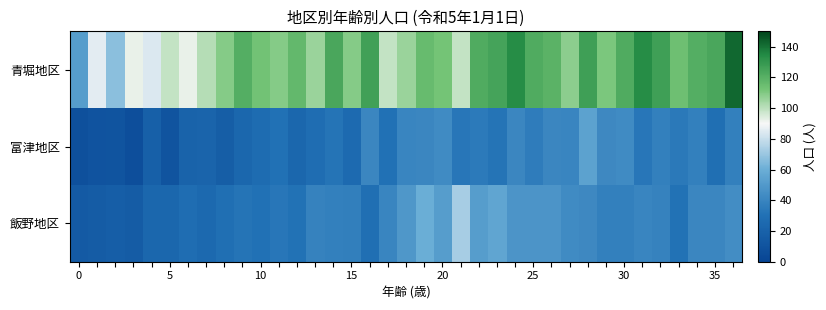

Reading left to right, list all the values displayed in this chart.

青堀地区: 52	86	67	92	84	99	92	101	109	121	113	109	117	106	124	109	126	99	106	116	112	99	122	125	134	122	119	108	127	111	122	134	127	114	121	124	142
富津地区: 8	10	11	7	19	11	21	22	17	24	27	30	24	28	32	26	41	30	40	41	43	33	35	32	41	36	41	40	54	42	43	33	38	34	38	29	38
飯野地区: 15	16	18	16	24	24	28	25	29	32	30	33	31	39	38	37	29	40	49	60	52	73	52	56	48	48	48	43	42	38	38	40	39	31	41	41	44